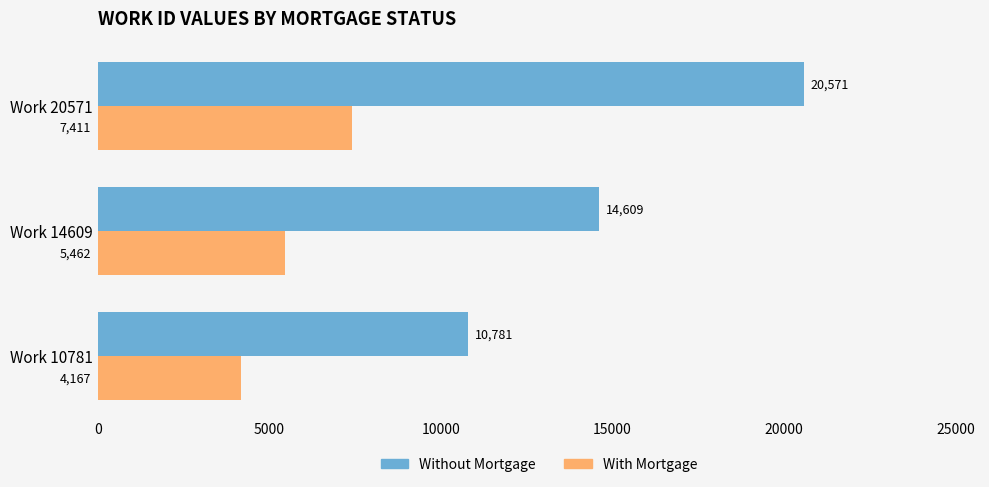

At which category is the sum across all series the highest?

Work 20571